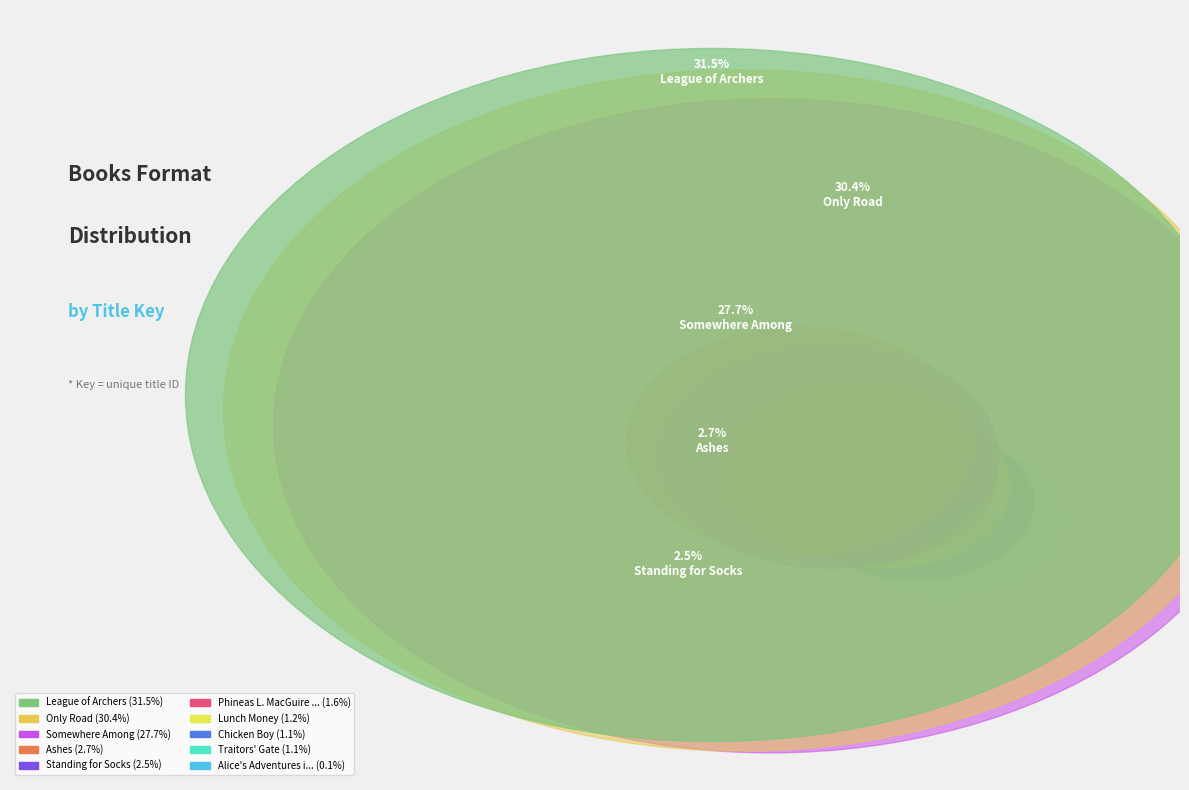

Combined, do Chicken Boy and Standing for Socks account for over 50%?

No